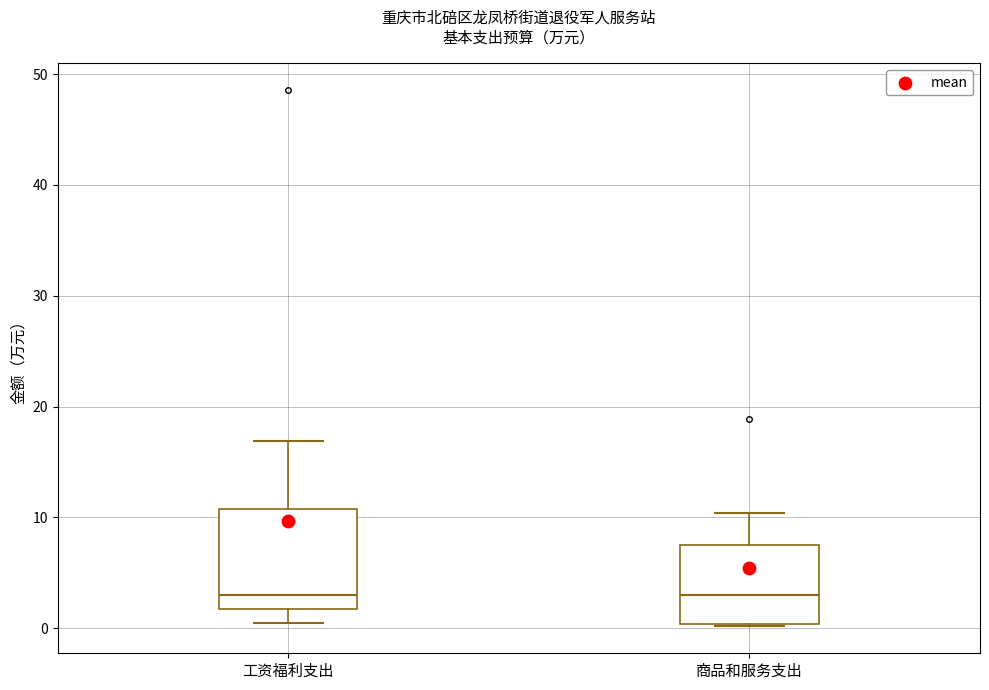

Which box is the tallest, from its lower edge to its upper edge?

工资福利支出